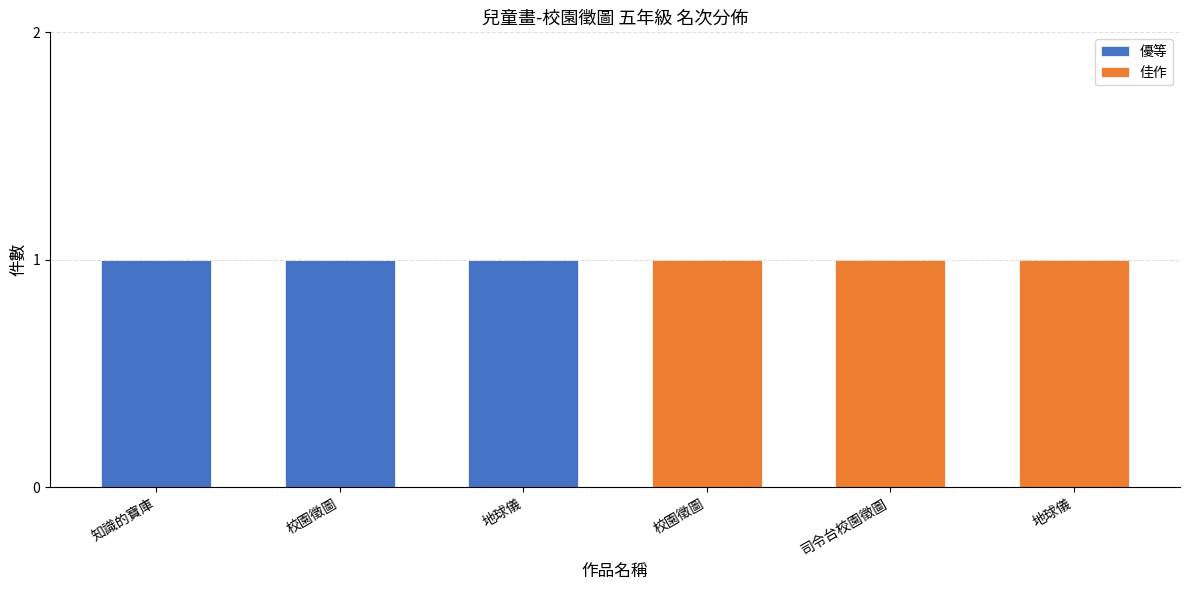

How many series are shown in this chart?

2